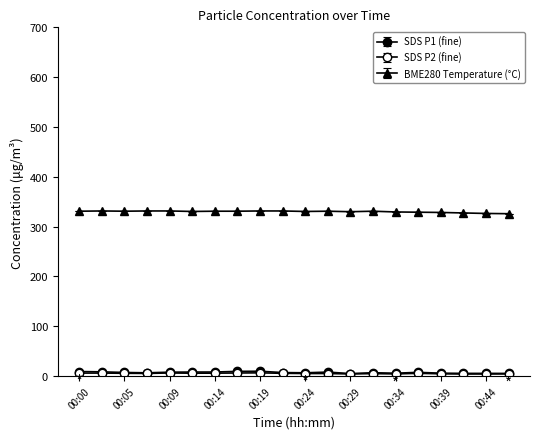

How many lines are shown in the chart?

3